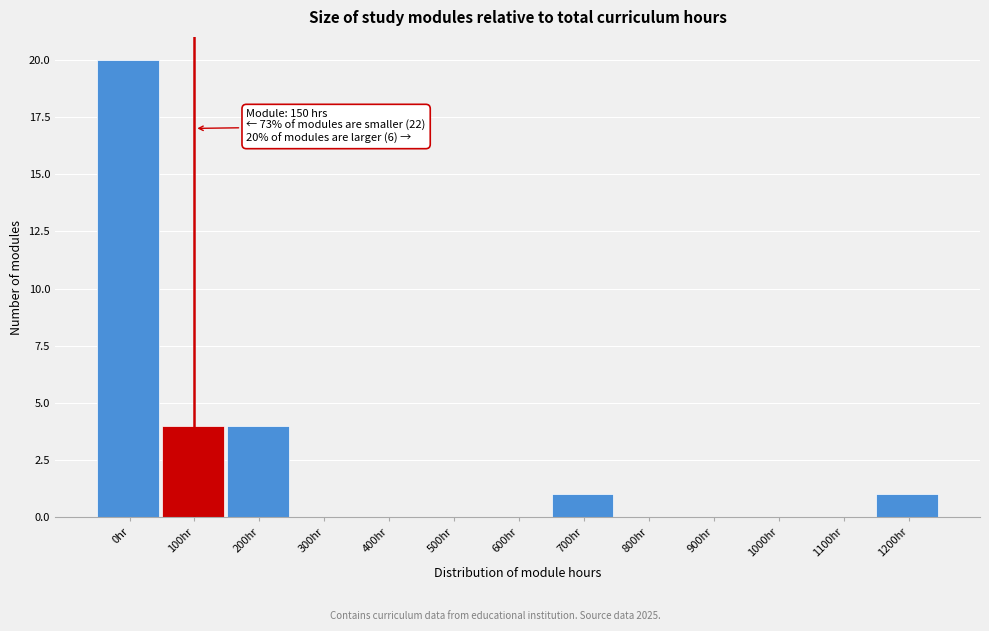

Reading left to right, transcribe all the data shown in this chart.

0hr=20	100hr=4	200hr=4	300hr=0	400hr=0	500hr=0	600hr=0	700hr=1	800hr=0	900hr=0	1000hr=0	1100hr=0	1200hr=1